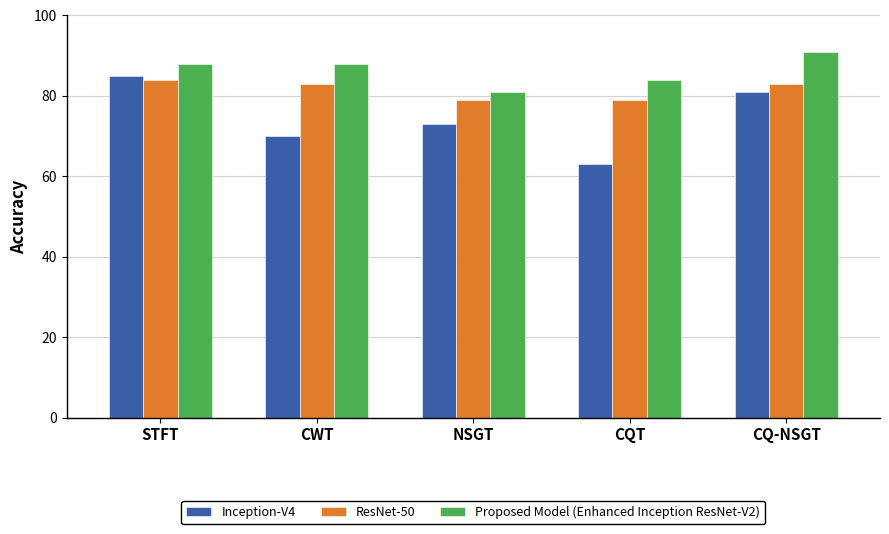

Is it true that ResNet-50 equals 113 at CQT?

False